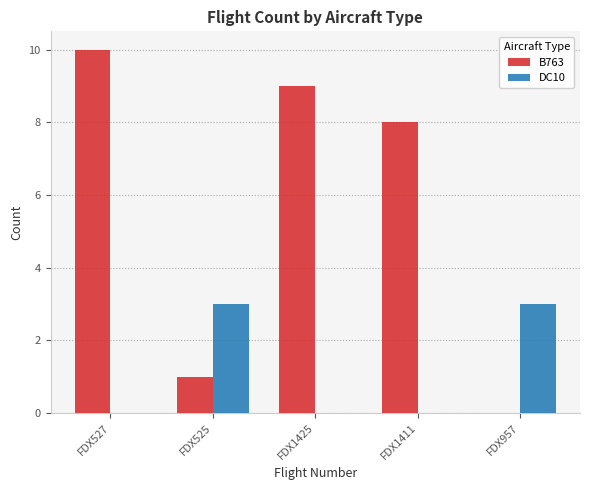

What is the average value of the DC10 series?

1